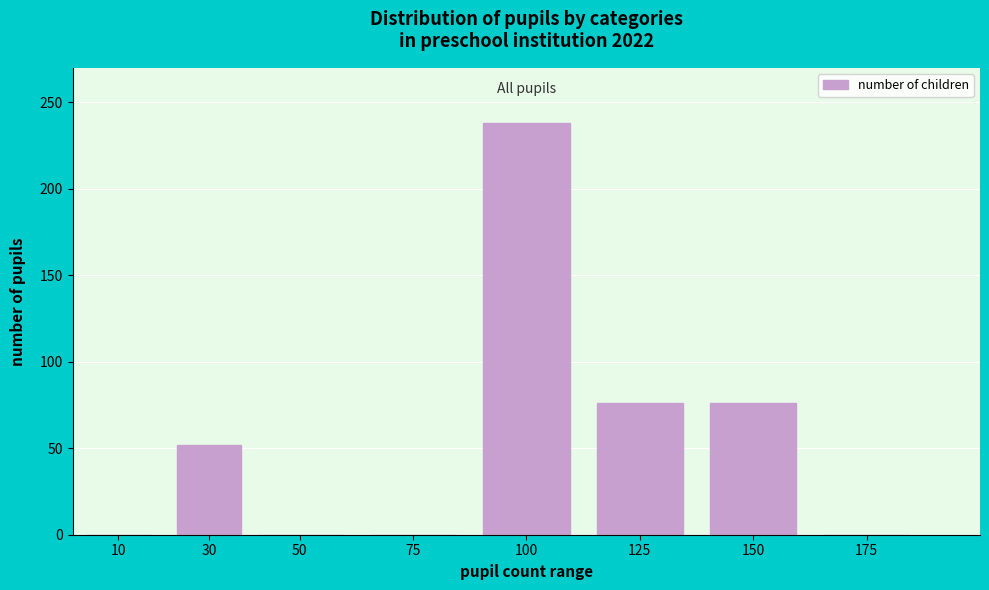

Reading left to right, what are all the values shown in this chart?

10=0	30=52	50=0	75=0	100=238	125=76	150=76	175=0